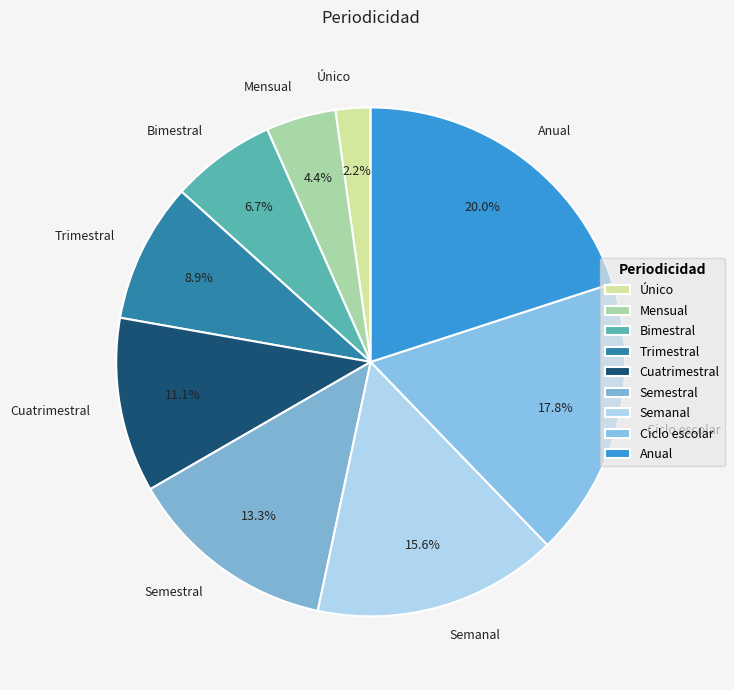

The Ciclo escolar slice represents 18% of the pie. True or false?

True